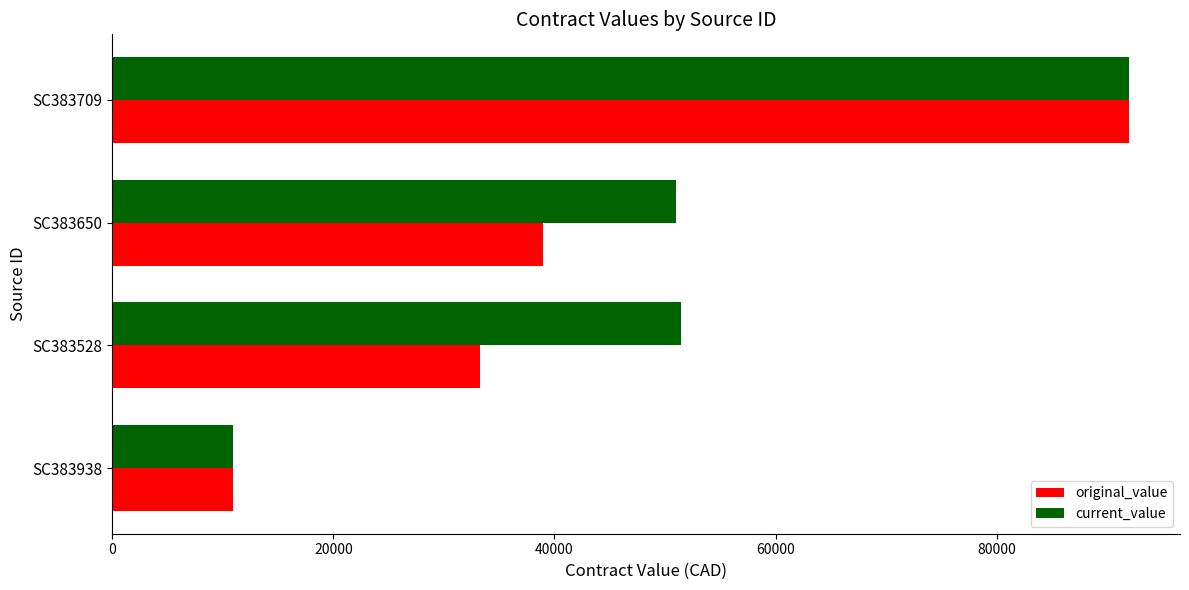

How many data points in current_value are less than 51481?

2